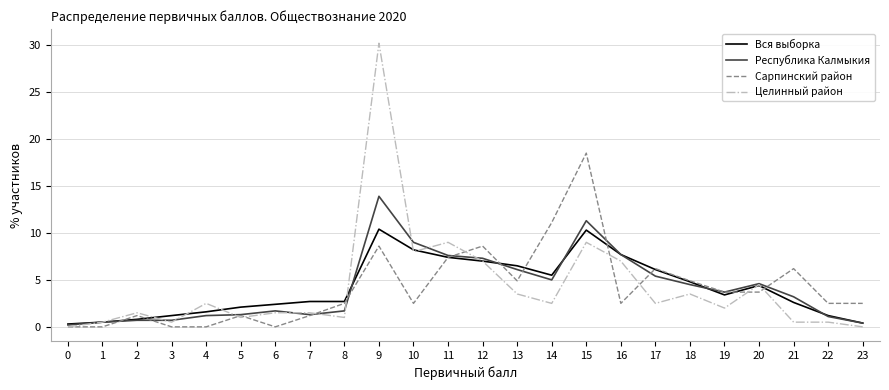

The Сарпинский район series shows 8.6 at 0. True or false?

False